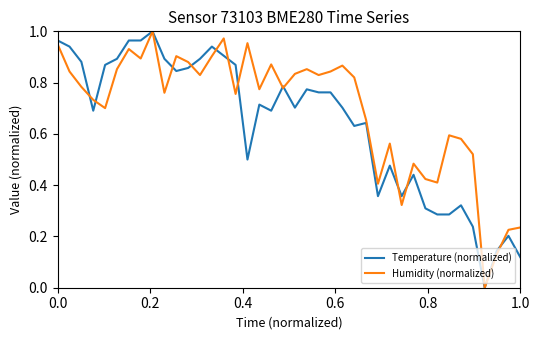

Which series has the largest total across all categories?

Humidity (normalized)